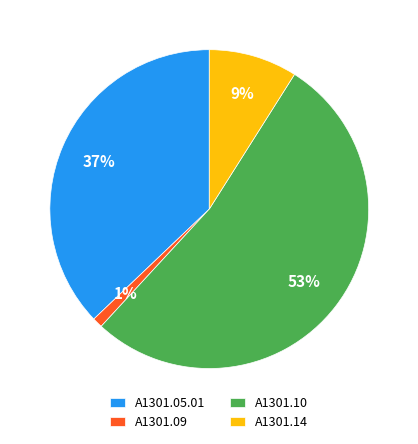

Count the number of slices in the pie.

4